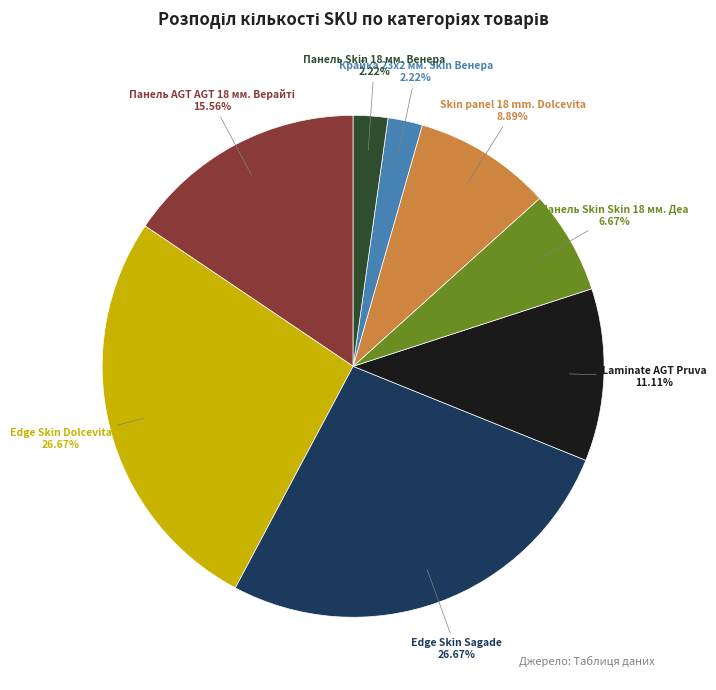

To the nearest percent, what percentage of the pie is Skin panel 18 mm. Dolcevita?

9%